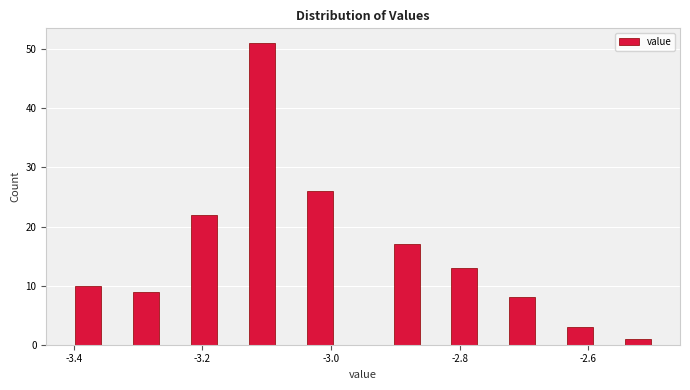

Read against the x-axis, roughly where is the centre of the tallest bar?

-3.10